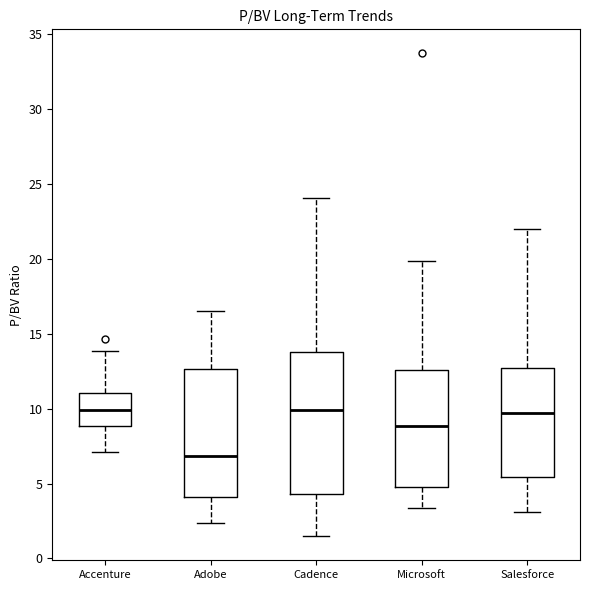

Reading left to right, read every box against the y-axis: the position of its median line, the range the box covers, and the ends of its whiskers. The values are not printed on the chart, so give them approximately, as read against the axis.

Accenture: median 10.0, box 9.0 to 11.0, whiskers 7.0 to 14.0
Adobe: median 7.0, box 4.0 to 12.5, whiskers 2.5 to 16.5
Cadence: median 10.0, box 4.5 to 14.0, whiskers 1.5 to 24.0
Microsoft: median 9.0, box 5.0 to 12.5, whiskers 3.5 to 20.0
Salesforce: median 9.5, box 5.5 to 12.5, whiskers 3.0 to 22.0